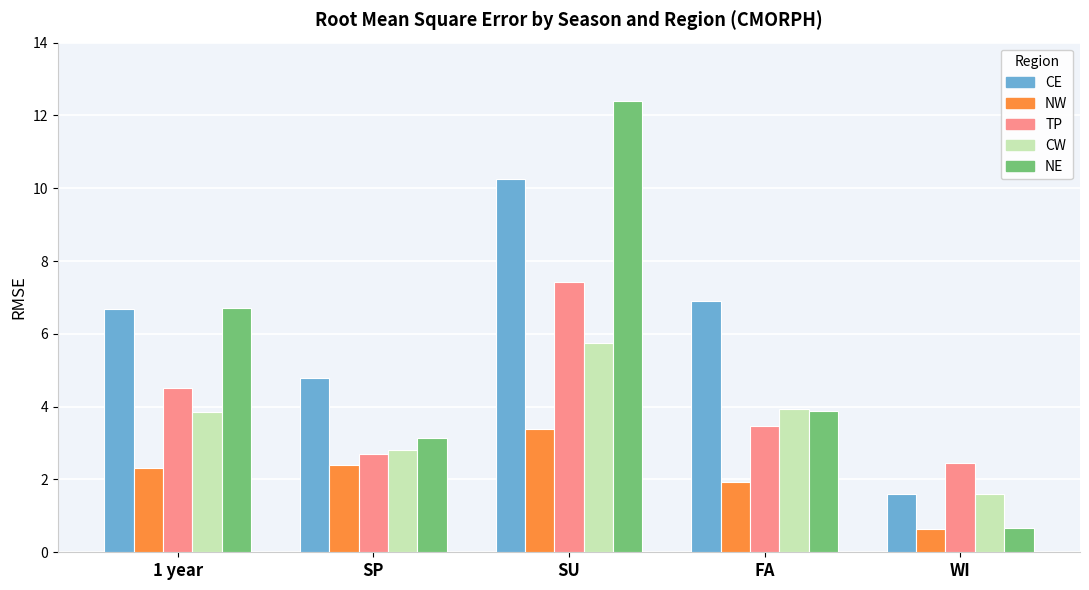

What is the greatest value displayed?

12.4